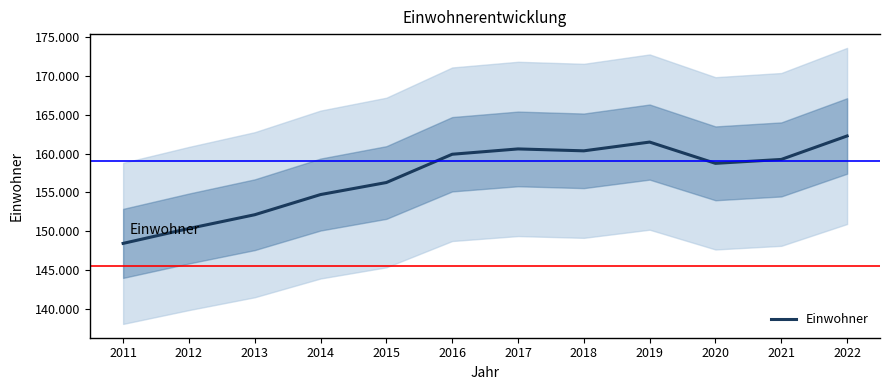

Reading left to right, what are all the values shown in this chart?

148415	150335	152113	154715	156267	159914	160601	160355	161485	158741	159245	162273